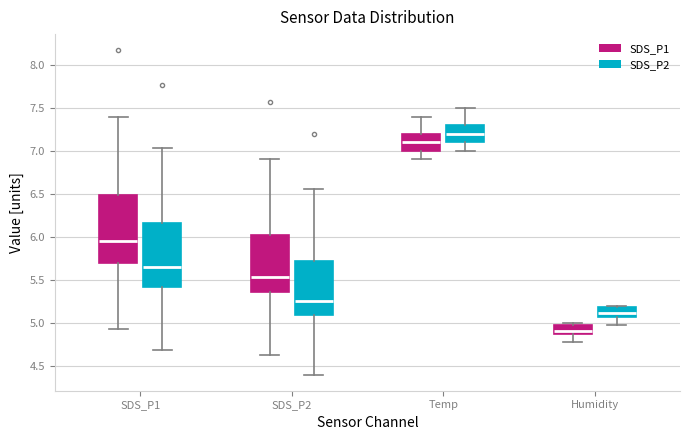

Reading left to right, read every box against the y-axis: the position of its median line, the range the box covers, and the ends of its whiskers. The values are not printed on the chart, so give them approximately, as read against the axis.

SDS_P1 (SDS_P1): median 5.95, box 5.70 to 6.50, whiskers 4.95 to 7.40
SDS_P1 (SDS_P2): median 5.65, box 5.40 to 6.15, whiskers 4.70 to 7.05
SDS_P2 (SDS_P1): median 5.55, box 5.35 to 6.00, whiskers 4.65 to 6.90
SDS_P2 (SDS_P2): median 5.25, box 5.10 to 5.70, whiskers 4.40 to 6.55
Temp (SDS_P1): median 7.10, box 7.00 to 7.20, whiskers 6.90 to 7.40
Temp (SDS_P2): median 7.20, box 7.10 to 7.30, whiskers 7.00 to 7.50
Humidity (SDS_P1): median 4.90, box 4.85 to 5.00, whiskers 4.80 to 5.00 (just above the box's upper edge)
Humidity (SDS_P2): median 5.10, box 5.05 to 5.20, whiskers 5.00 to 5.20 (just above the box's upper edge)